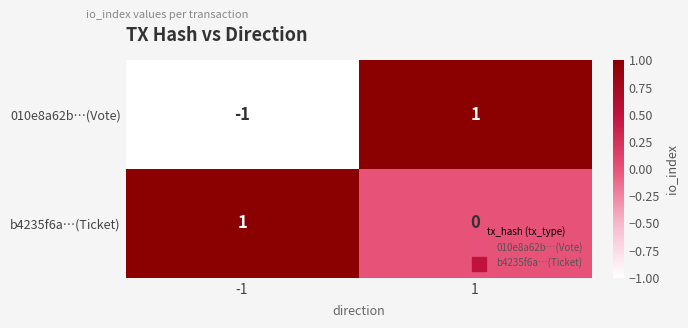

How many categories are shown in the chart?

2